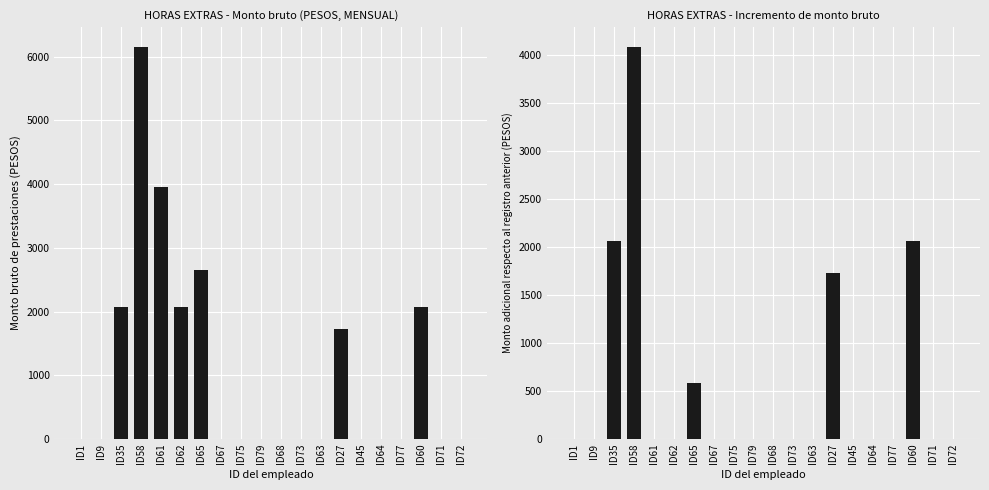

Is it true that Incremento bruto equals 2066.2 at ID35?

True